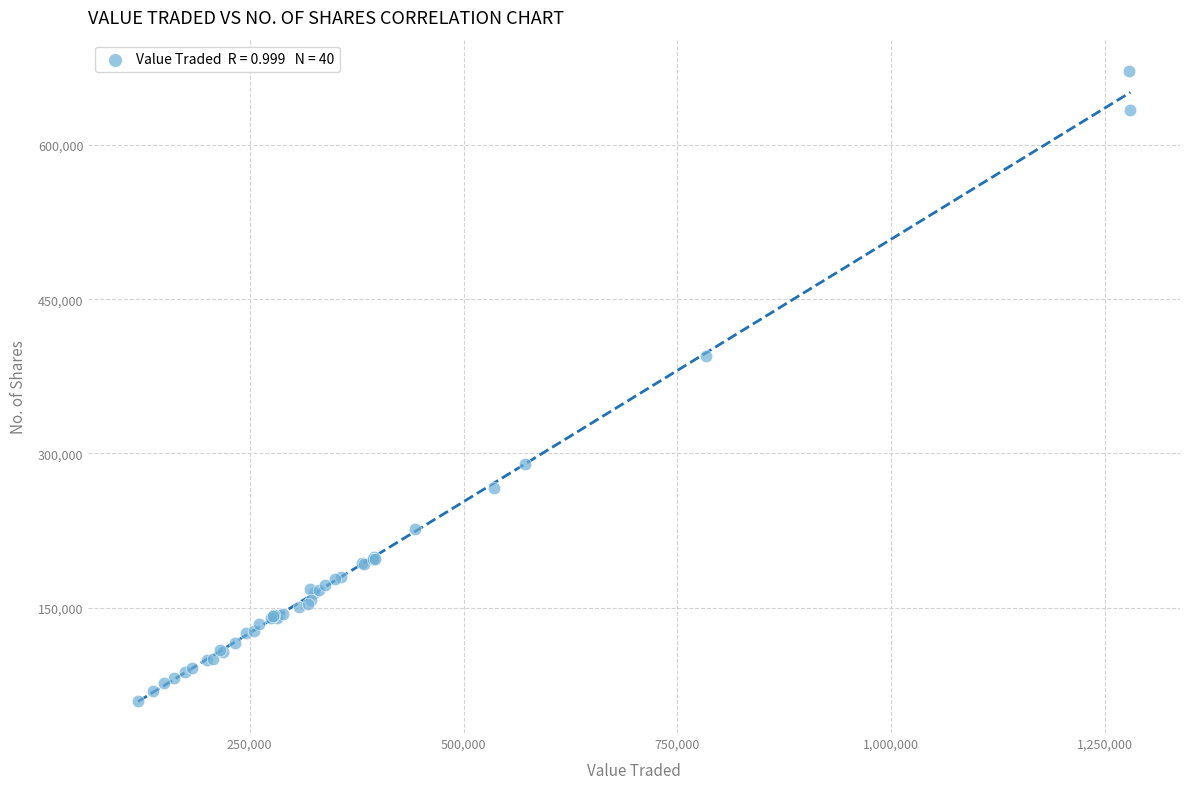

What Y value in the scatter plot is closest to 365640?

394417